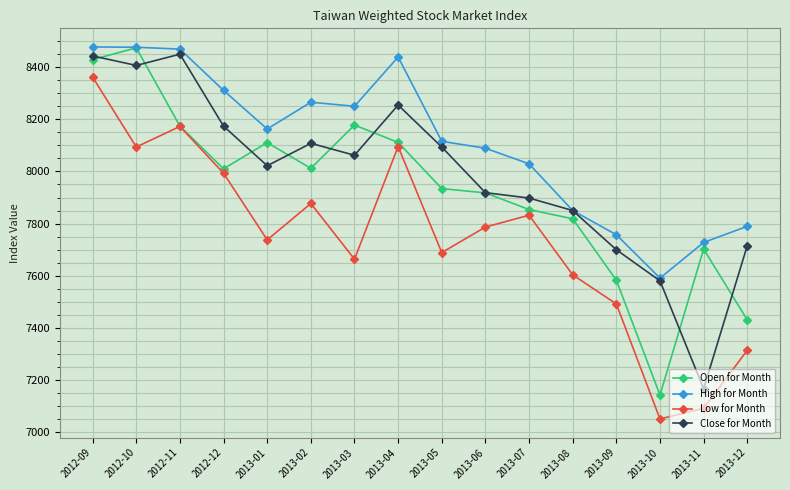

The Open for Month series shows 7853.8 at 2013-07. True or false?

True